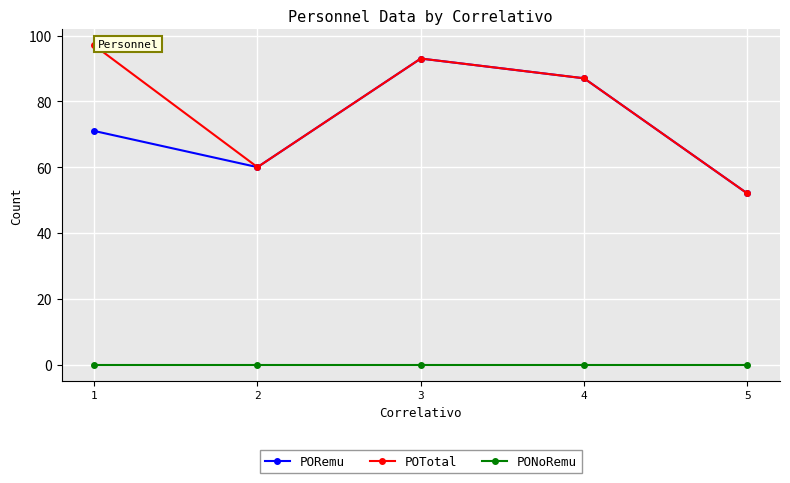

At which category is the sum across all series the highest?

3